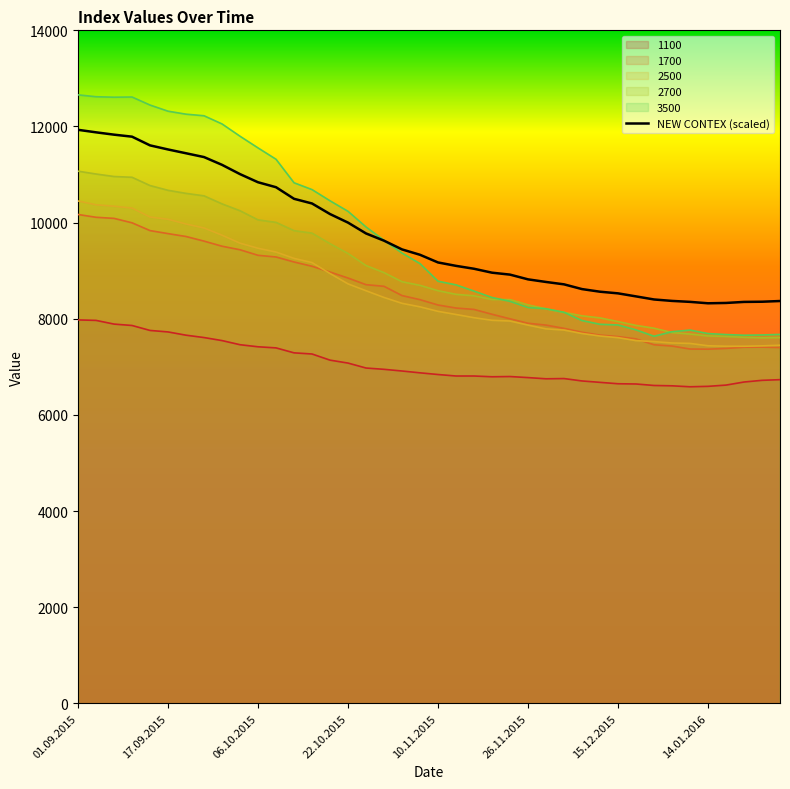

Which series has the largest range (max minus min)?

3500